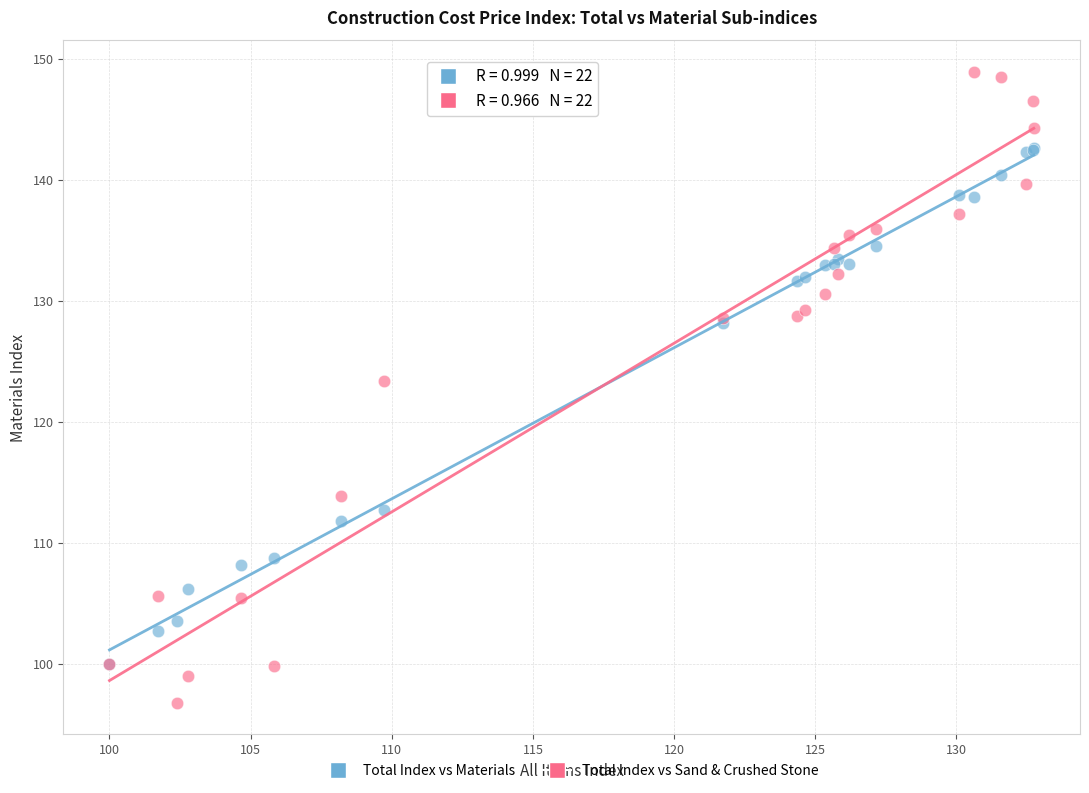

Which series reaches the minimum Y coordinate?

Total Index vs Sand & Crushed Stone